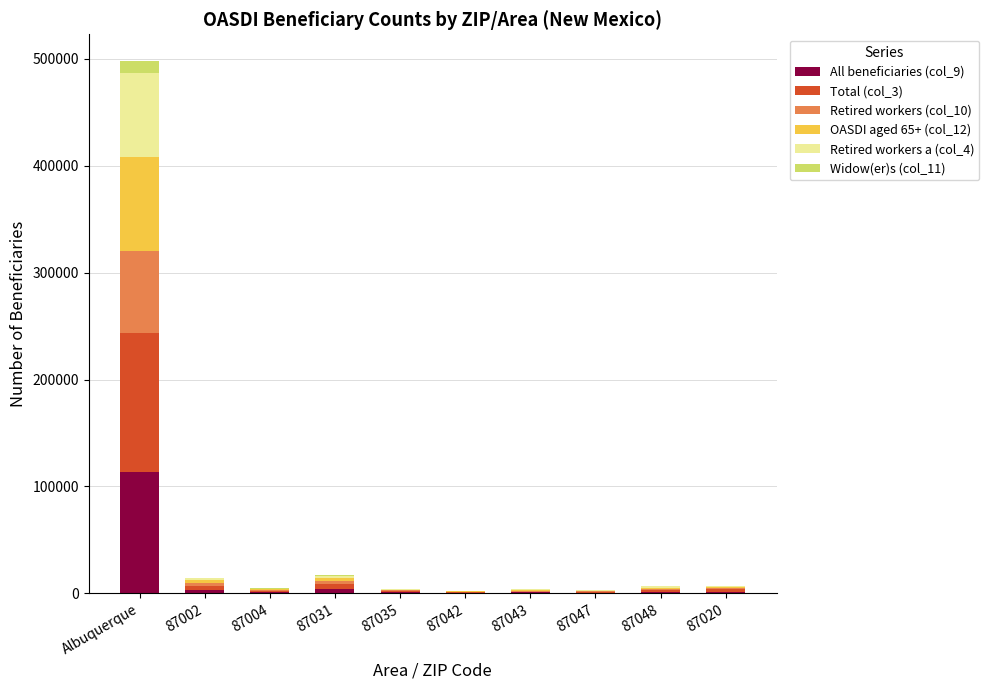

The All beneficiaries (col_9) series shows 742 at 87047. True or false?

True